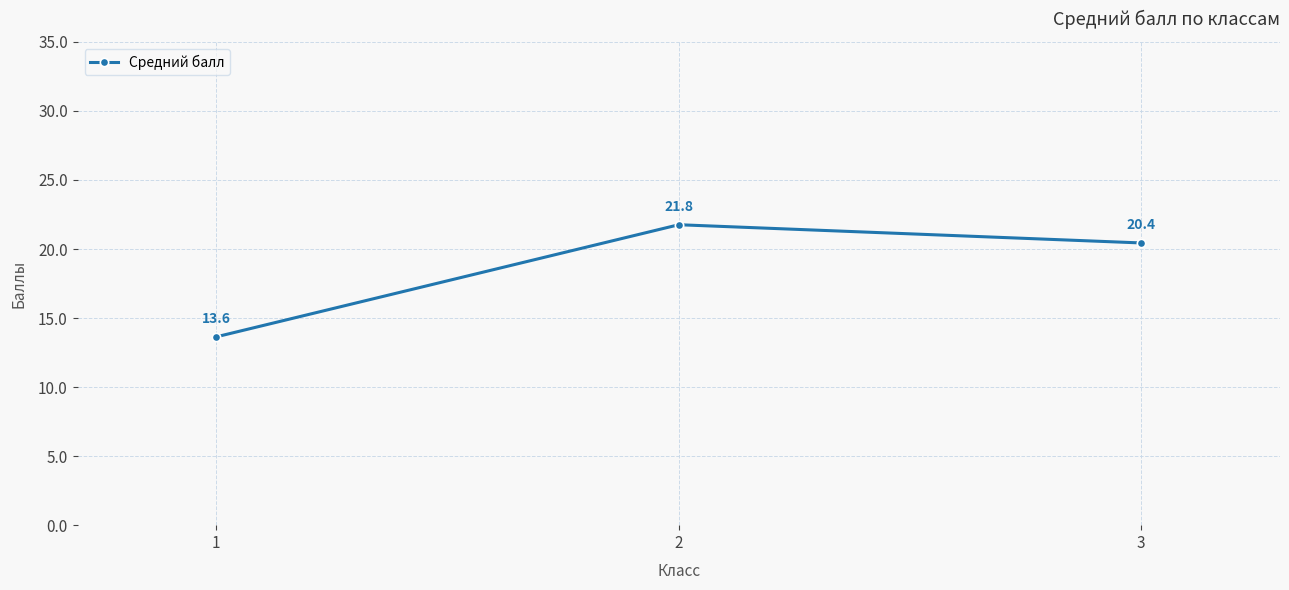

What is the value of the 2nd point from the left?

21.8